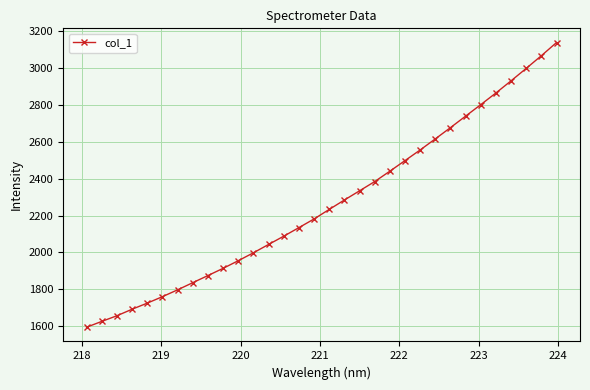

What is the minimum value shown in the chart?

1594.7